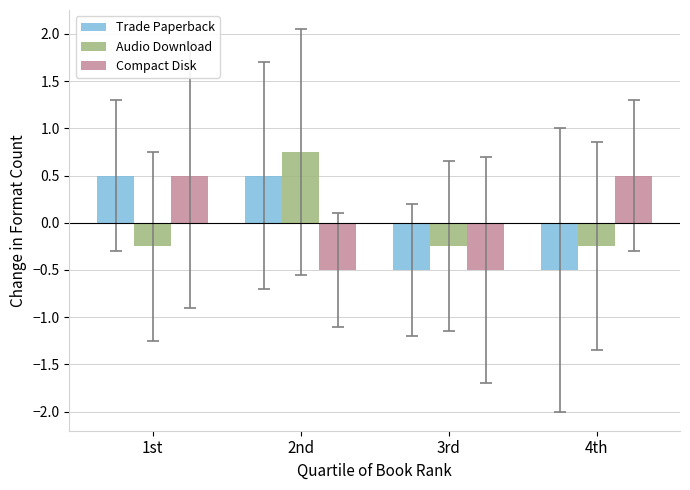

The value of Compact Disk at 3rd is -0.7. True or false?

False